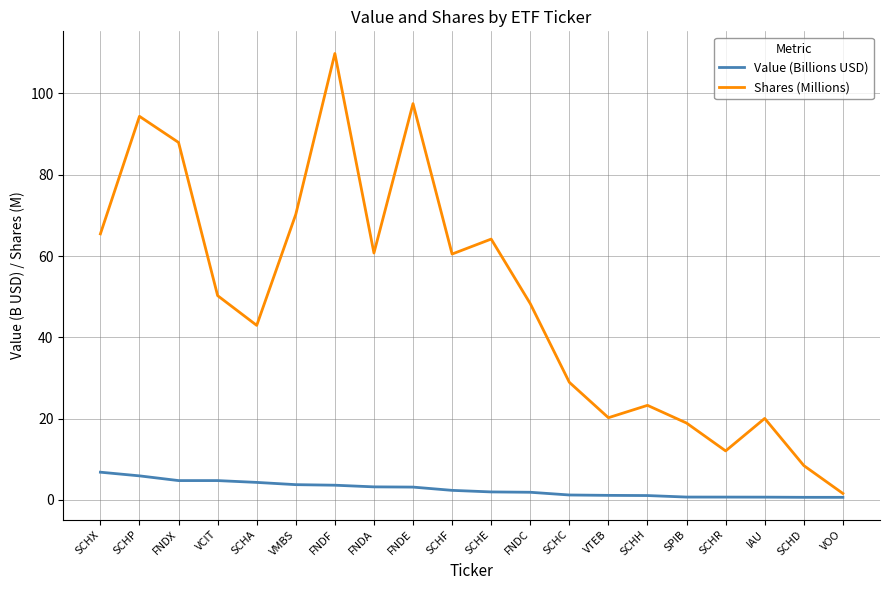

What is the difference between the highest and lowest values at VMBS?

66.5